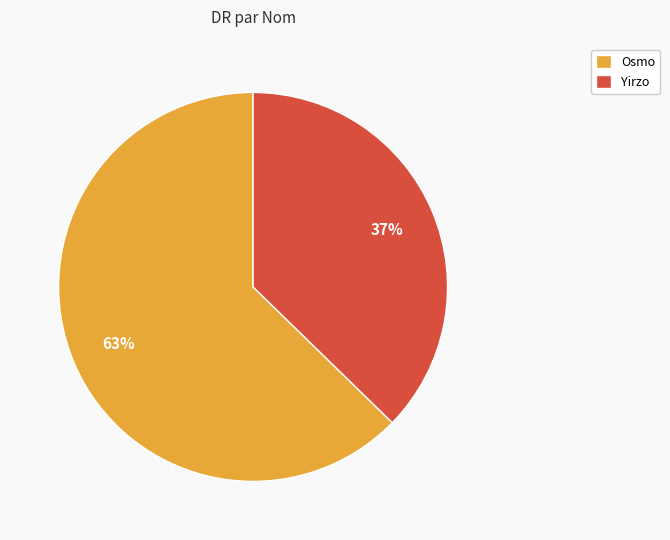

How many segments does this pie chart have?

2